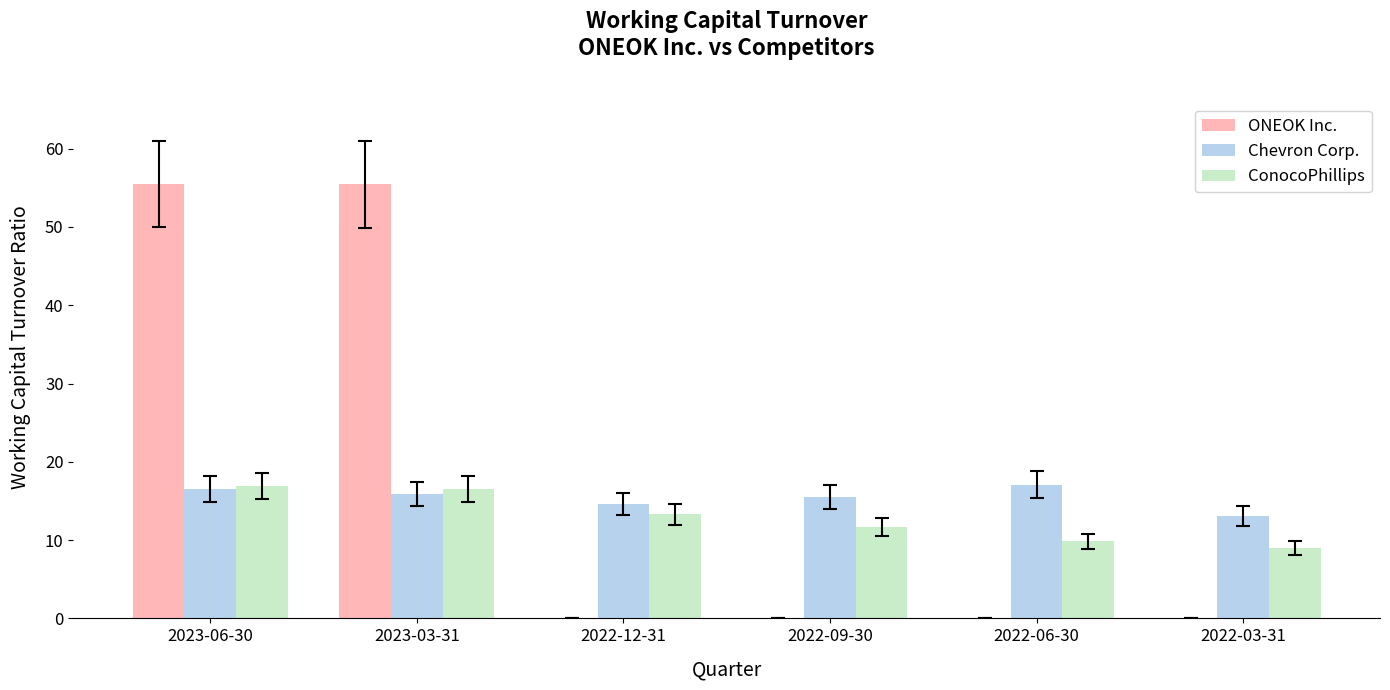

Does the chart contain stacked bars?

No